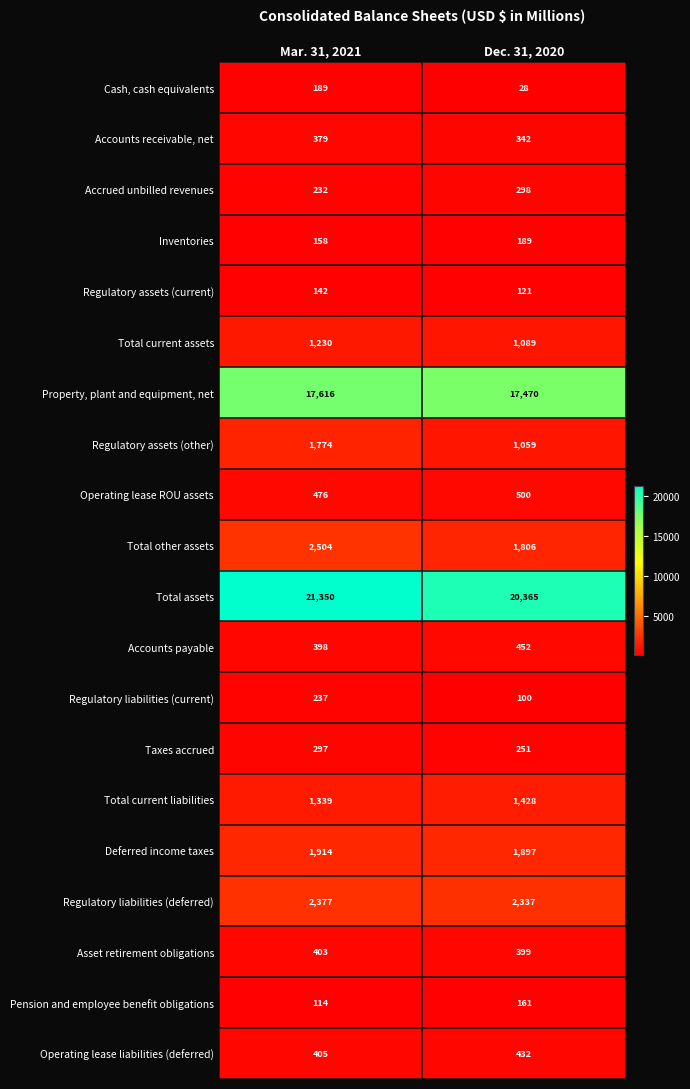

At which label is Total assets closest to 20857?

Dec. 31, 2020